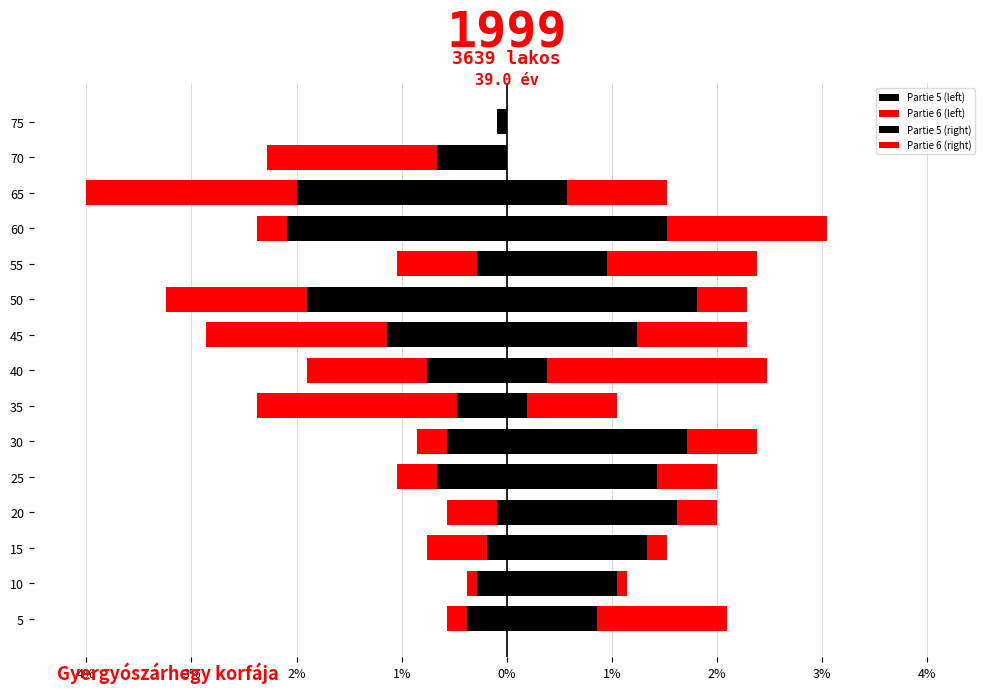

What is the difference between the second highest and second lowest values in the Partie 5 (left) series?

1.9